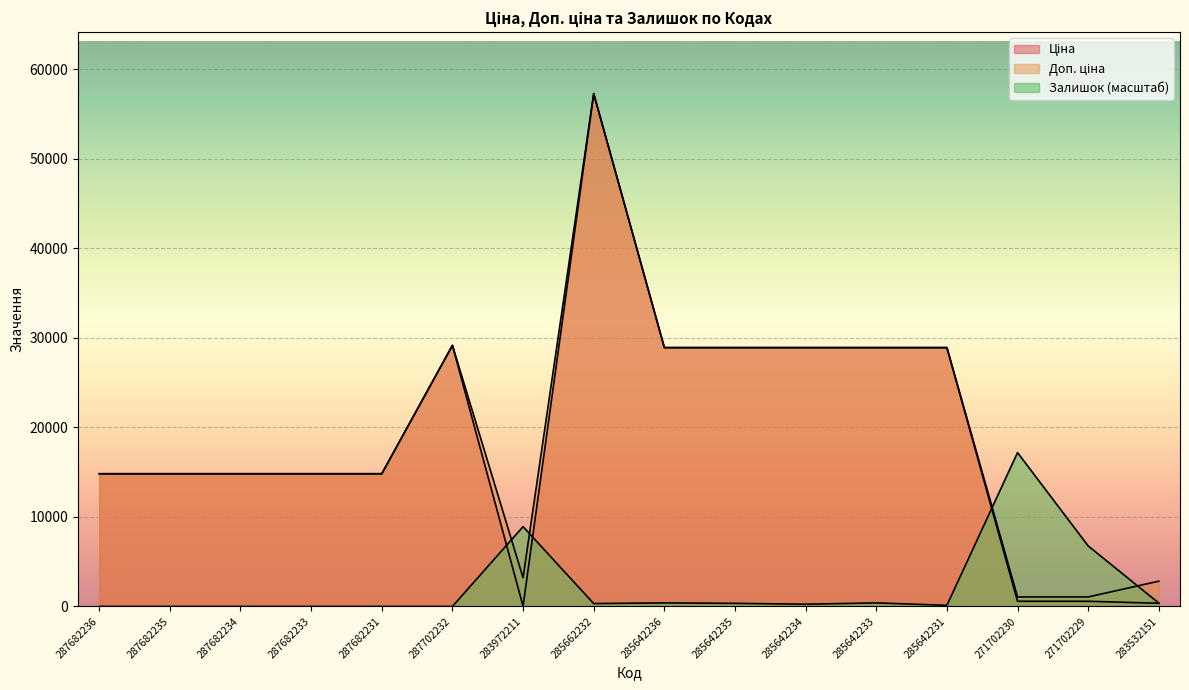

Reading left to right, list all the values displayed in this chart.

Ціна: 14817.6	14817.6	14817.6	14817.6	14817.6	29152.3	32.0	57258.0	28901.7	28901.7	28901.7	28901.7	28901.7	578.1	578.1	352.6
Доп. ціна: 14817.6	14817.6	14817.6	14817.6	14817.6	29152.3	3205.0	57258.0	28901.7	28901.7	28901.7	28901.7	28901.7	1060.0	1060.0	2821.2
Залишок: 0.0	0.0	0.0	0.0	0.0	0.0	8910.5	321.8	396.0	346.5	247.5	396.0	123.8	17177.4	6757.1	371.3